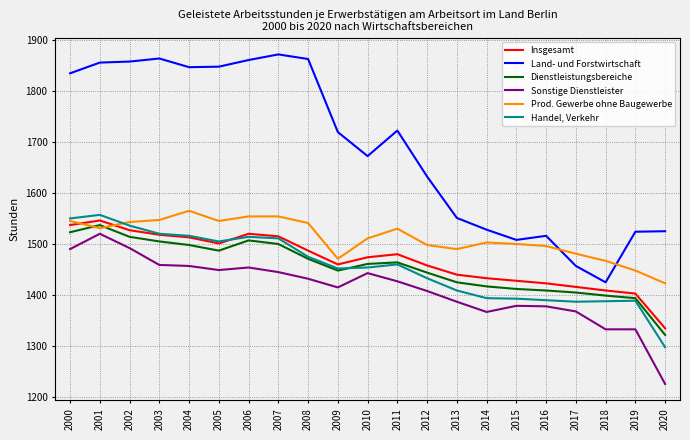

After their last crossing, which series has the higher values: Prod. Gewerbe ohne Baugewerbe or Handel, Verkehr?

Prod. Gewerbe ohne Baugewerbe